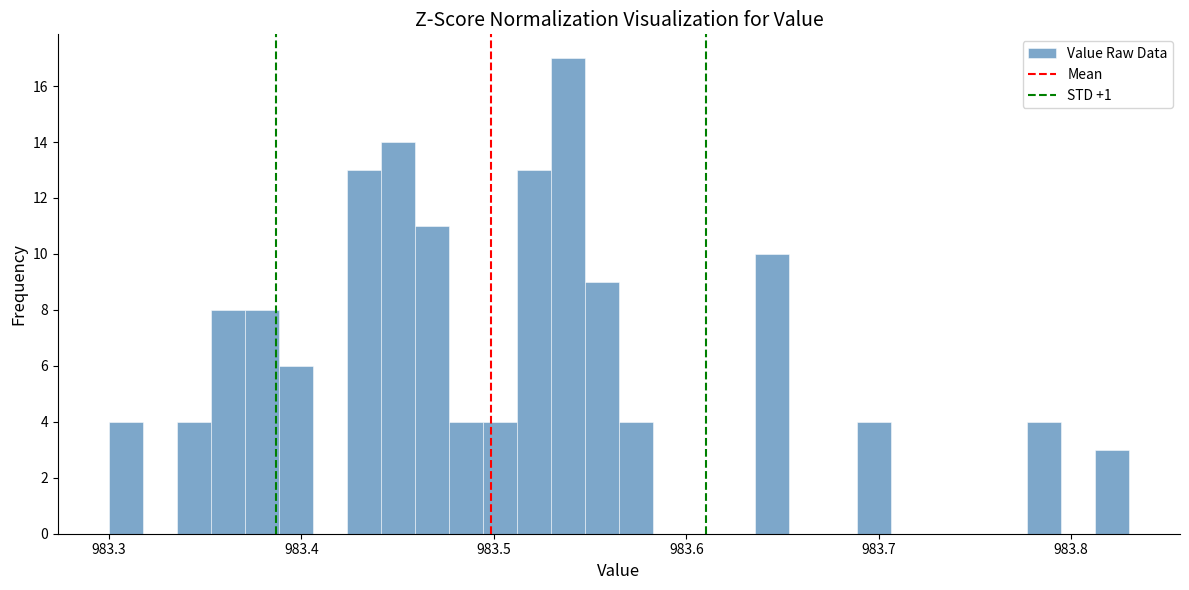

Read against the x-axis, roughly where is the centre of the tallest bar?

983.54